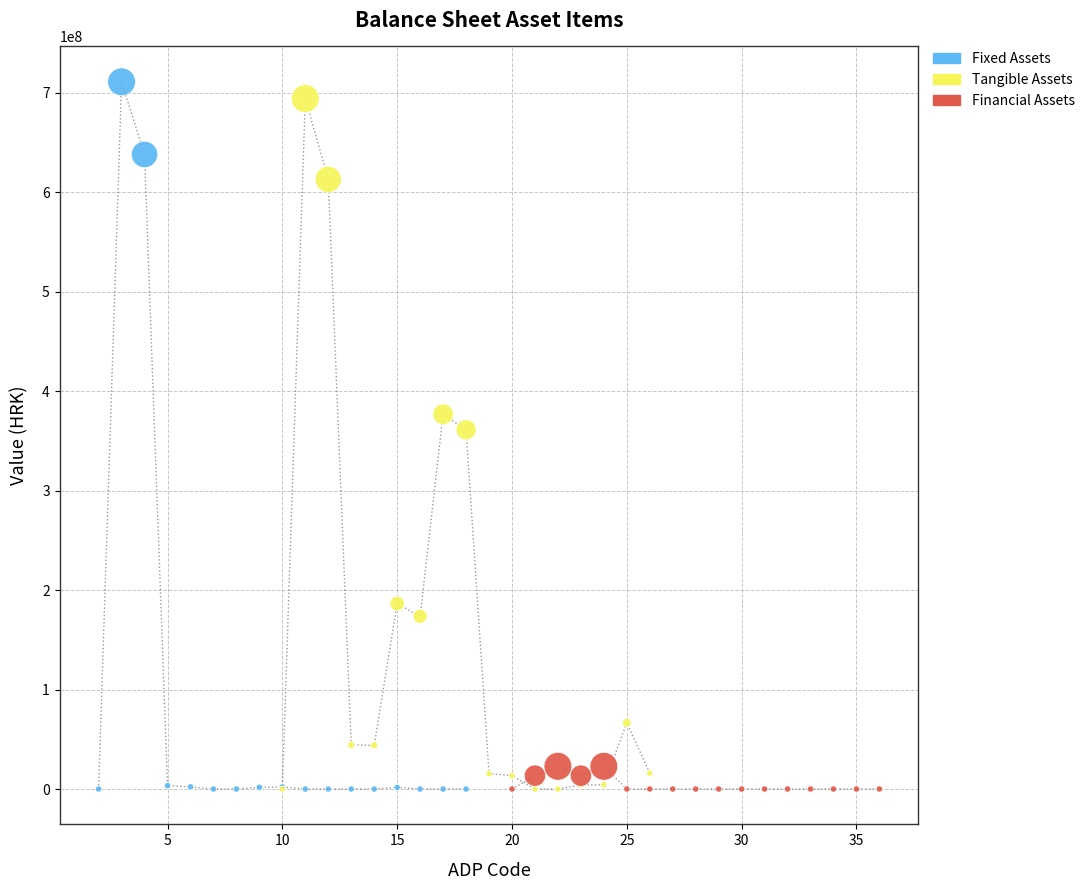

Which series has the widest spread of Y values?

Fixed Assets